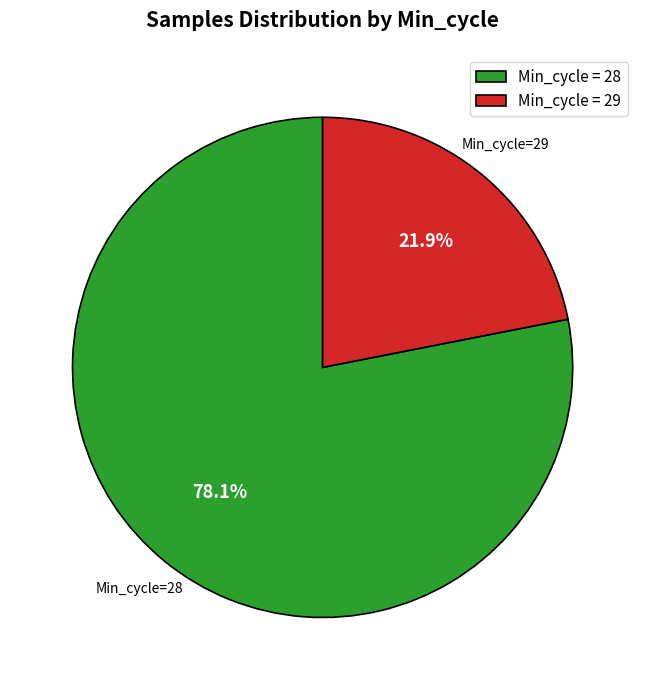

Which slice is the smallest?

Min_cycle = 29